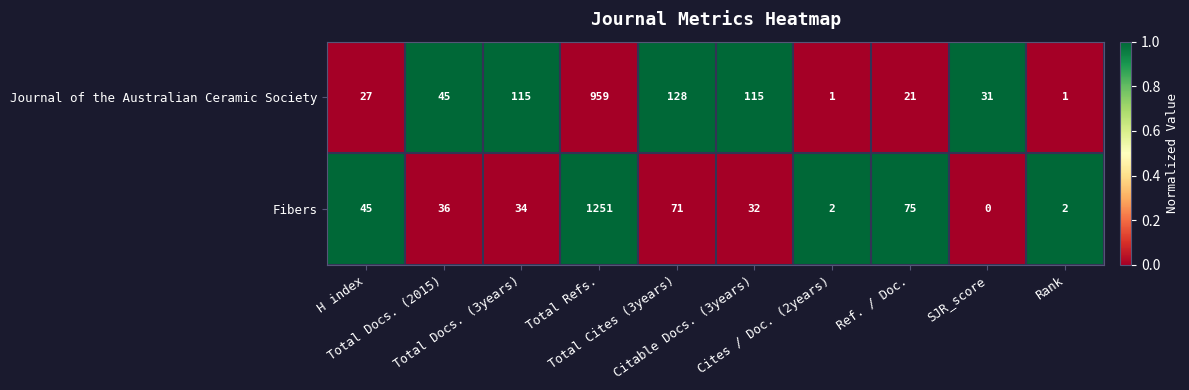

Rank the series at Cites / Doc. (2years) from highest to lowest value.

Fibers, Journal of the Australian Ceramic Society